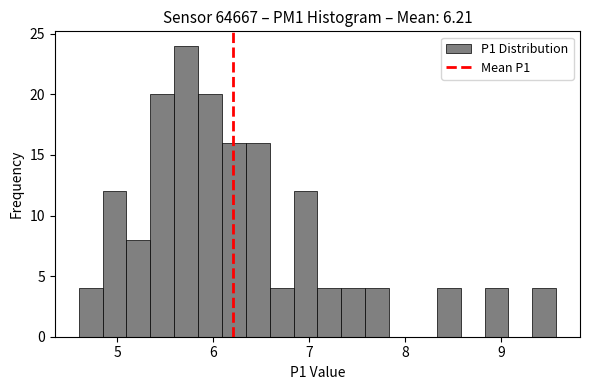

Around what value on the x-axis is the tallest bar? Give the approximate position of its centre, as read against the axis.

5.7